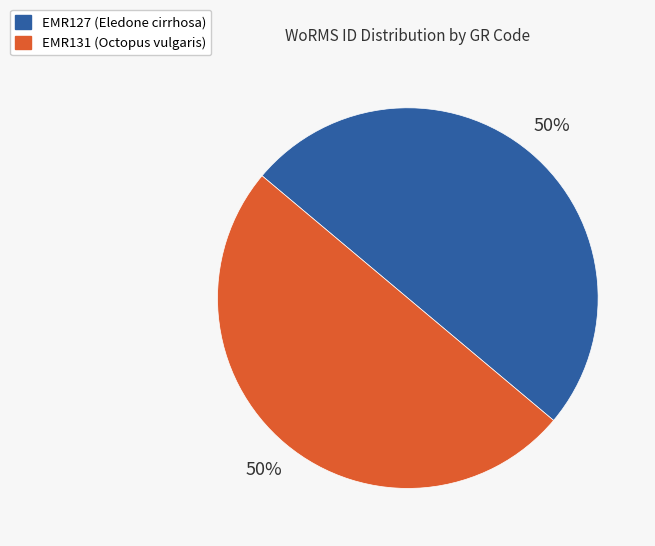

Is it true that EMR127 (Eledone cirrhosa) is 41% of the pie?

False